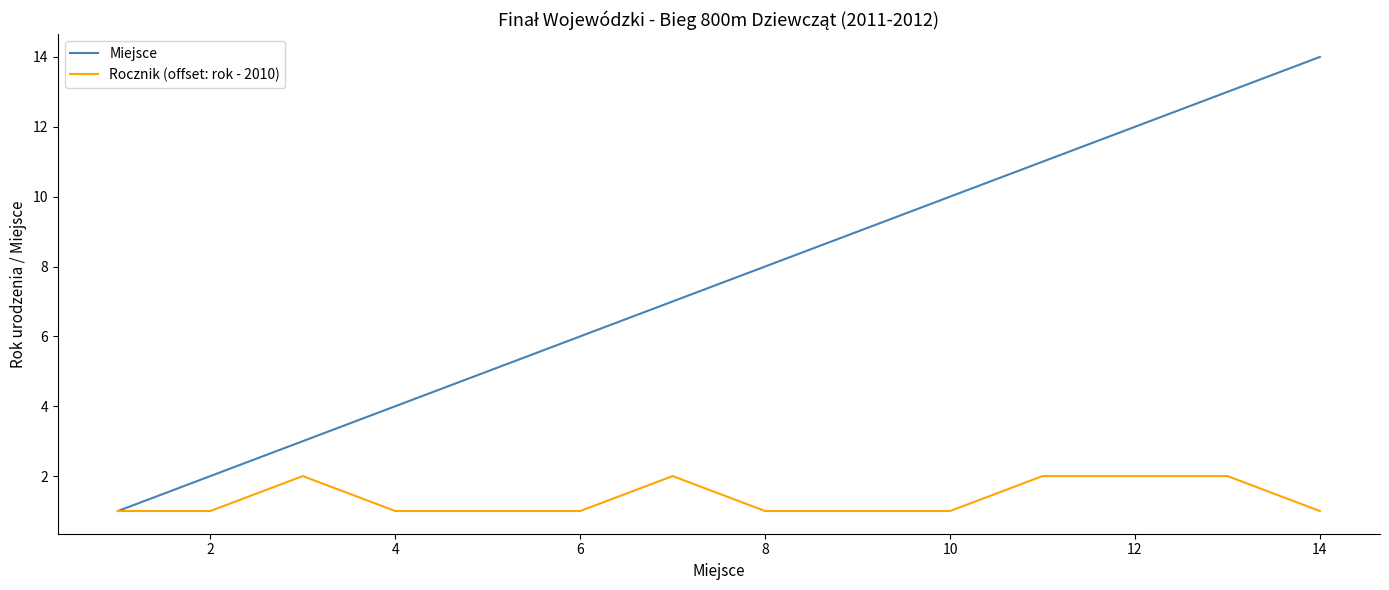

Rank the series by their average value, from lowest to highest.

Rocznik (offset: rok - 2010), Miejsce